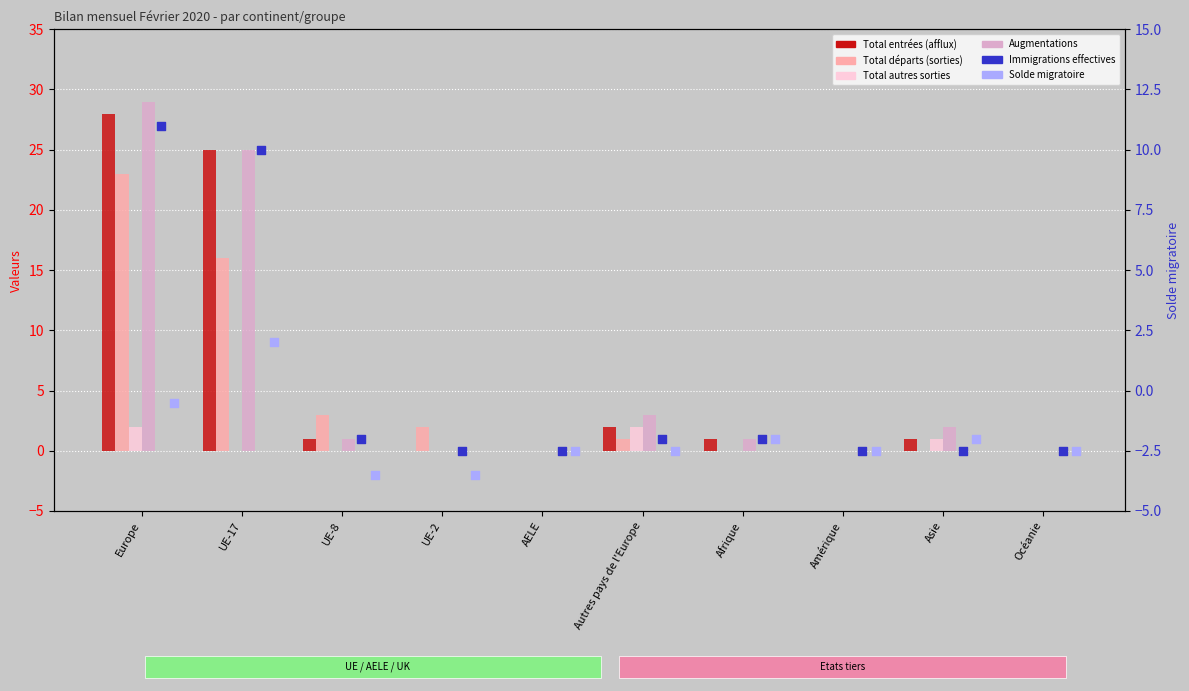

Which series contains the lowest Y value?

Solde migratoire